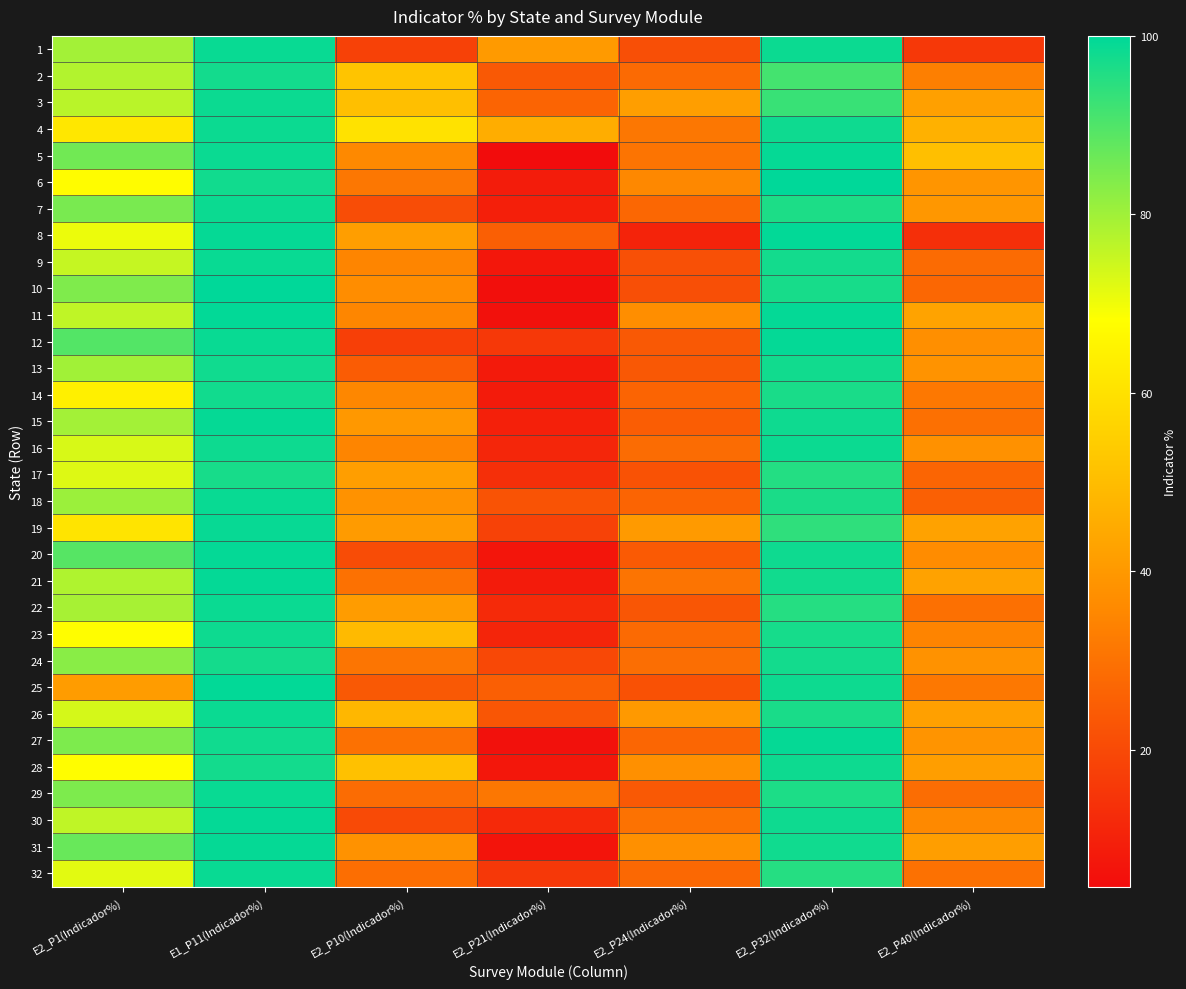

How many distinct data groups are displayed?

32